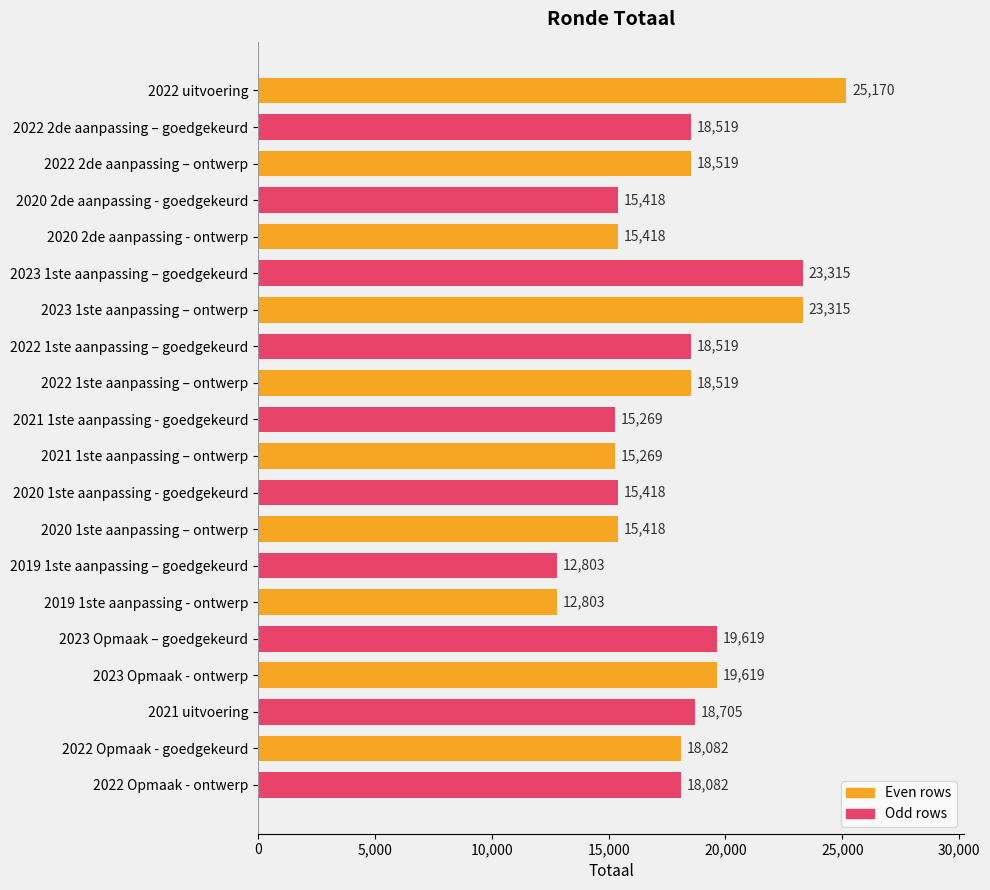

Between 2022 uitvoering and 2022 2de aanpassing – goedgekeurd, which is larger?

2022 uitvoering